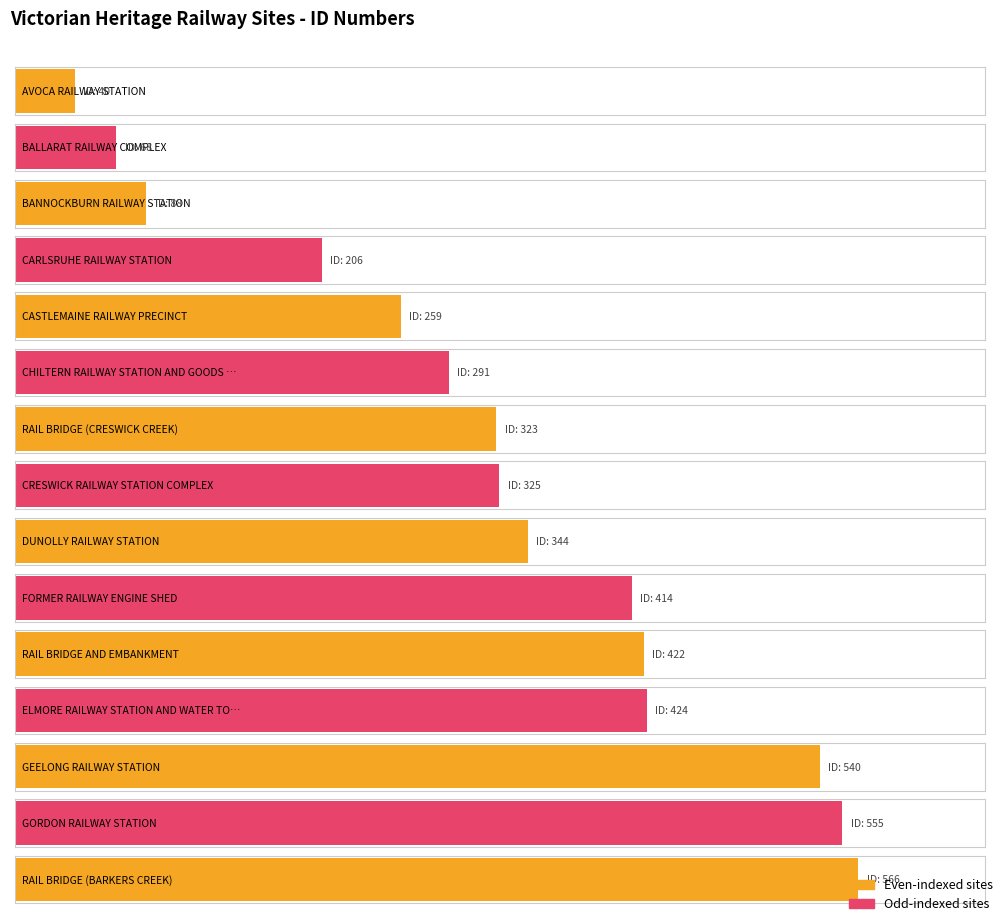

Approximately how many times larger is the value at CARLSRUHE RAILWAY STATION compared to GORDON RAILWAY STATION?

0.4